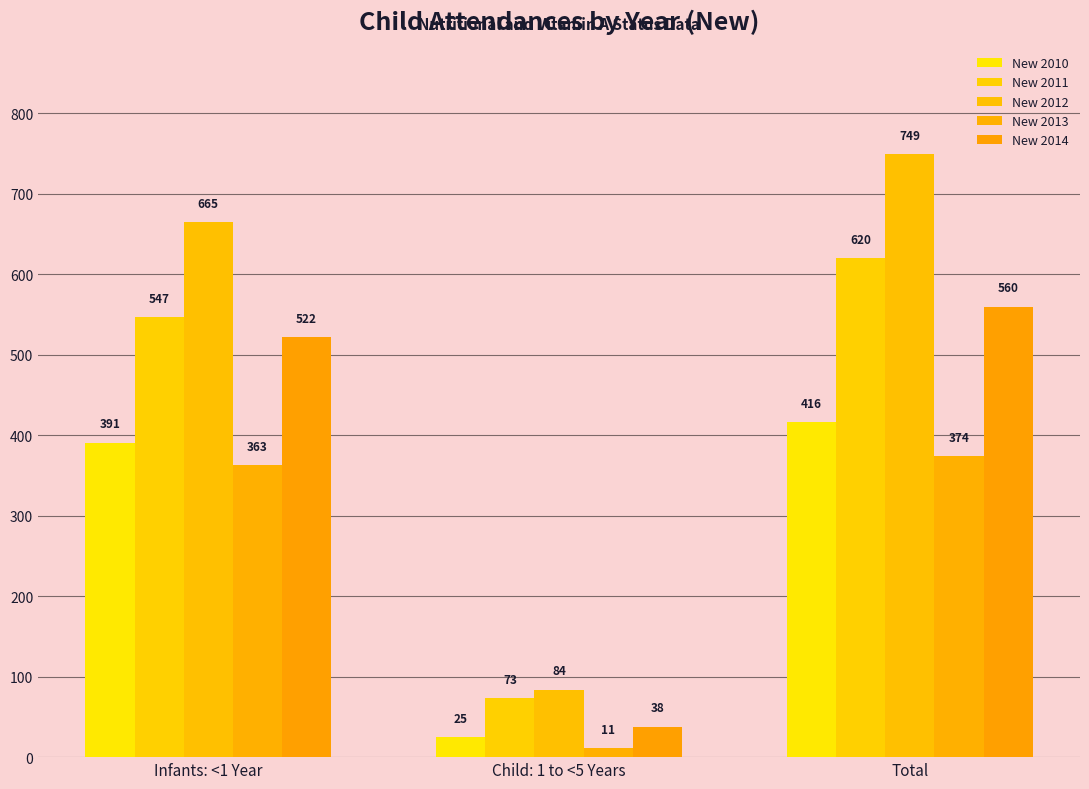

Where is New 2011 nearest to the value 346?

Infants: <1 Year